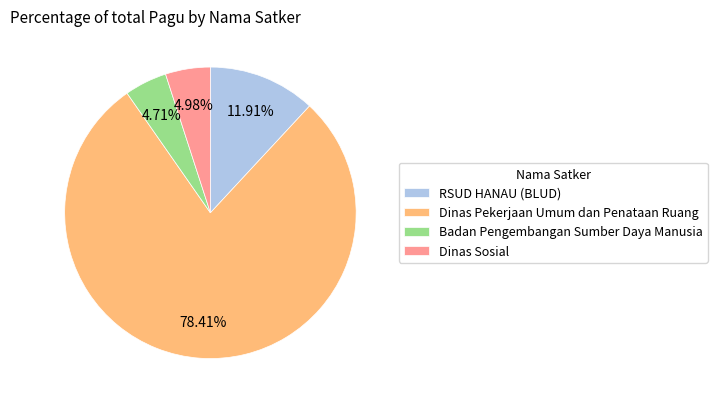

Which category has the biggest portion of the pie?

Dinas Pekerjaan Umum dan Penataan Ruang